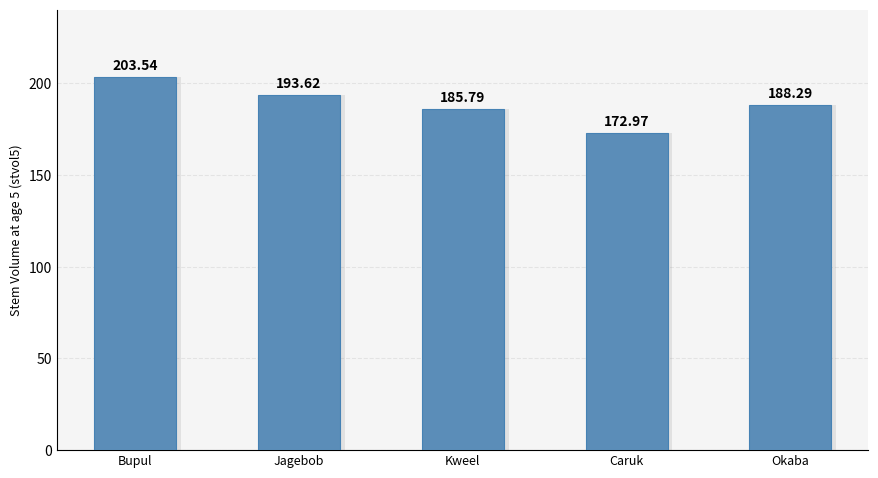

At which label is the value closest to 188?

Okaba